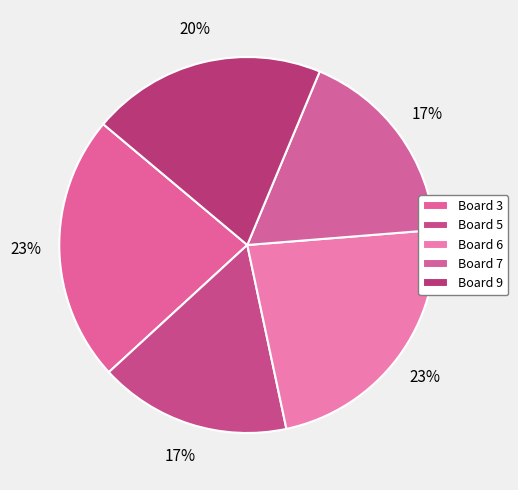

The Board 5 slice represents 22% of the pie. True or false?

False